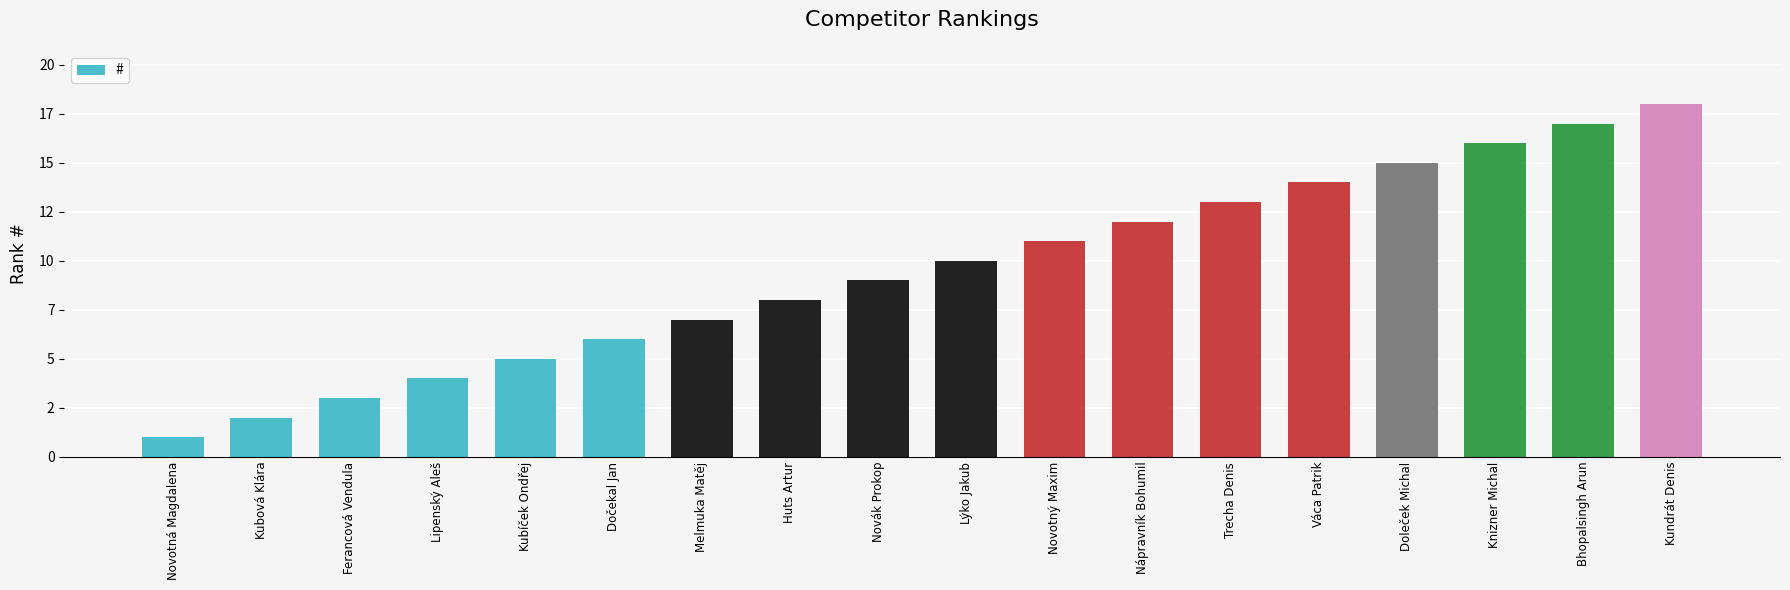

Reading left to right, list all the values displayed in this chart.

1	2	3	4	5	6	7	8	9	10	11	12	13	14	15	16	17	18